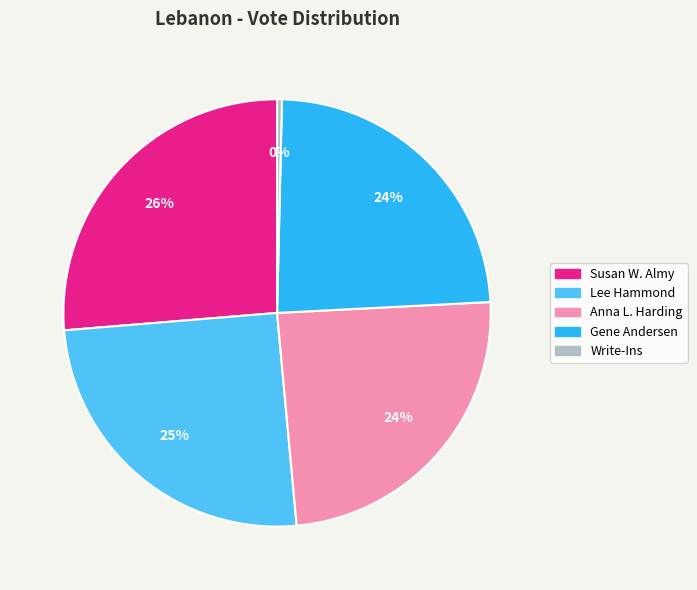

Which category has the smallest portion of the pie?

Write-Ins